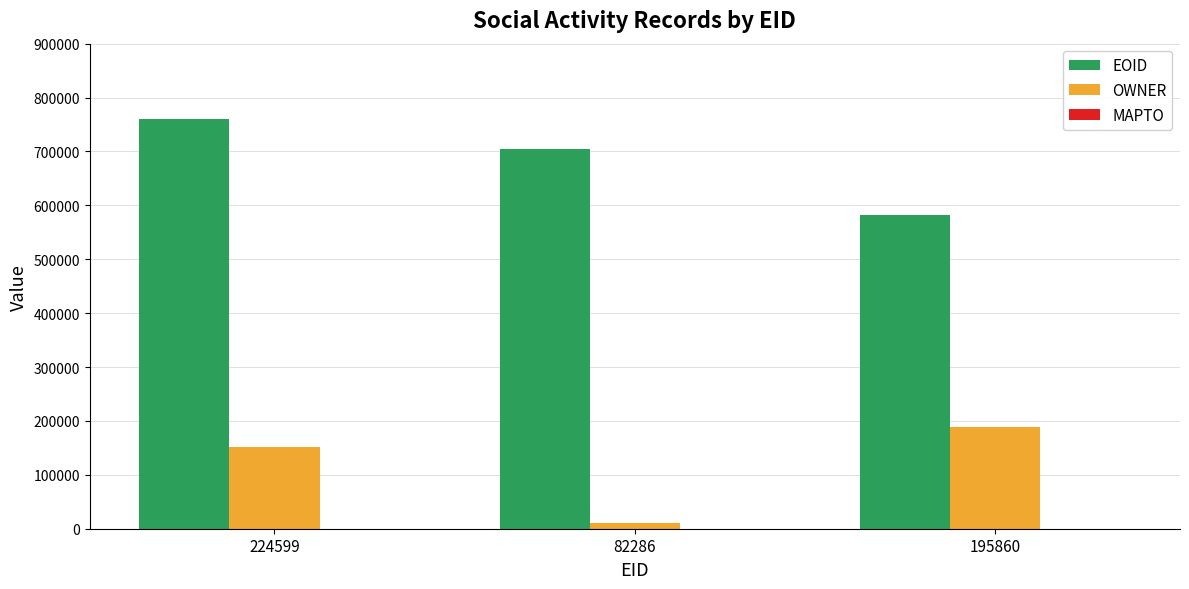

How many groups of bars are there?

3